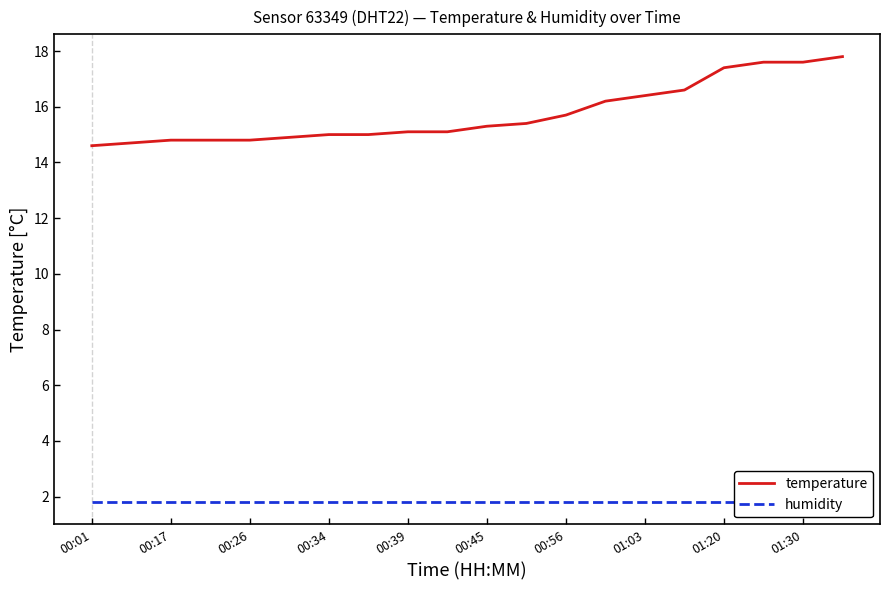

True or false: temperature and humidity intersect in this chart.

False